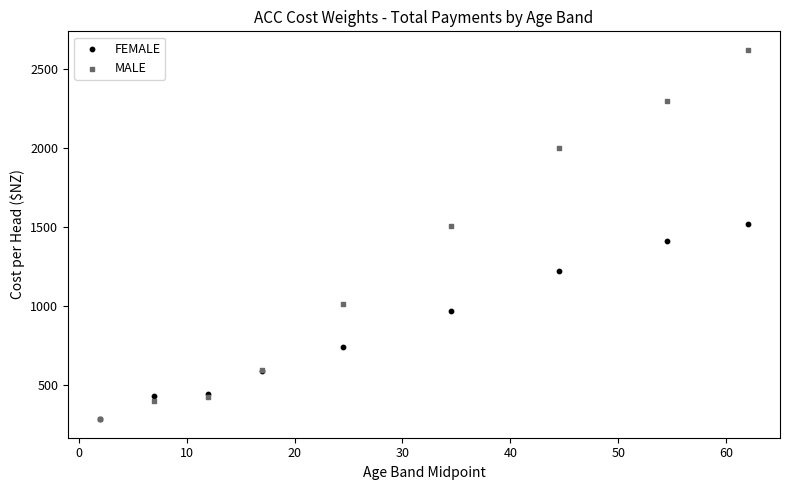

In the FEMALE series, what Y value is closest to 900?

970.5